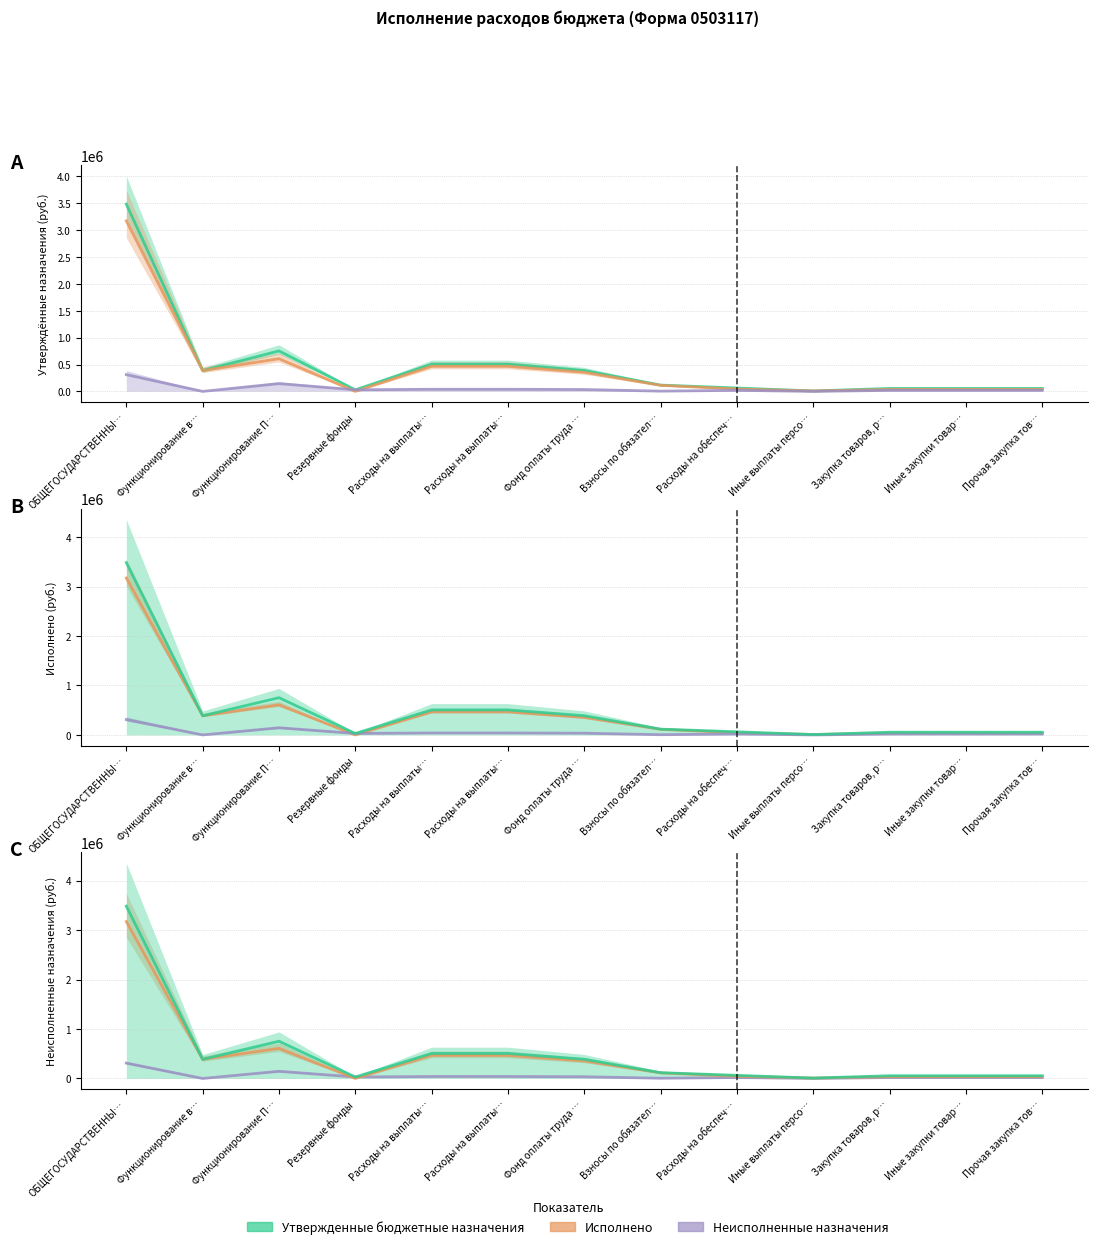

What is the label of the 1st point from the left?

ОБЩЕГОСУДАРСТВЕННЫ…